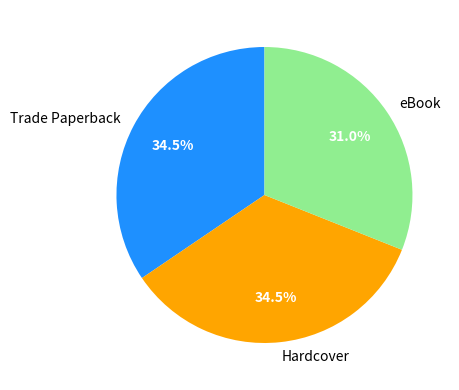

Which slice is the smallest?

eBook